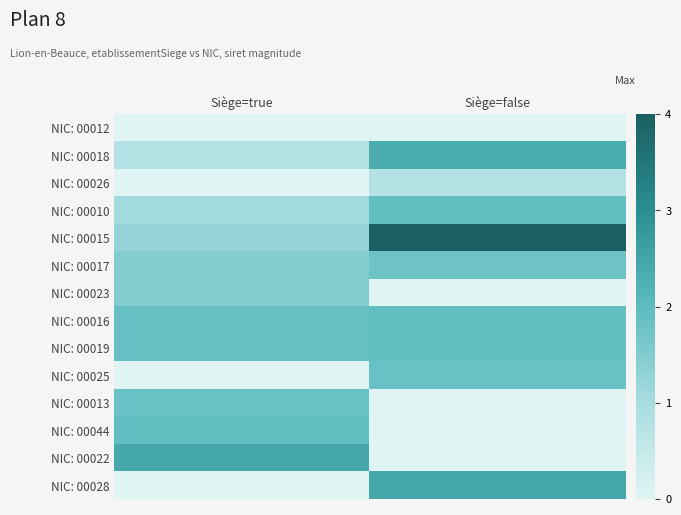

What is the difference between the highest and lowest values at Siège=true?

2.4